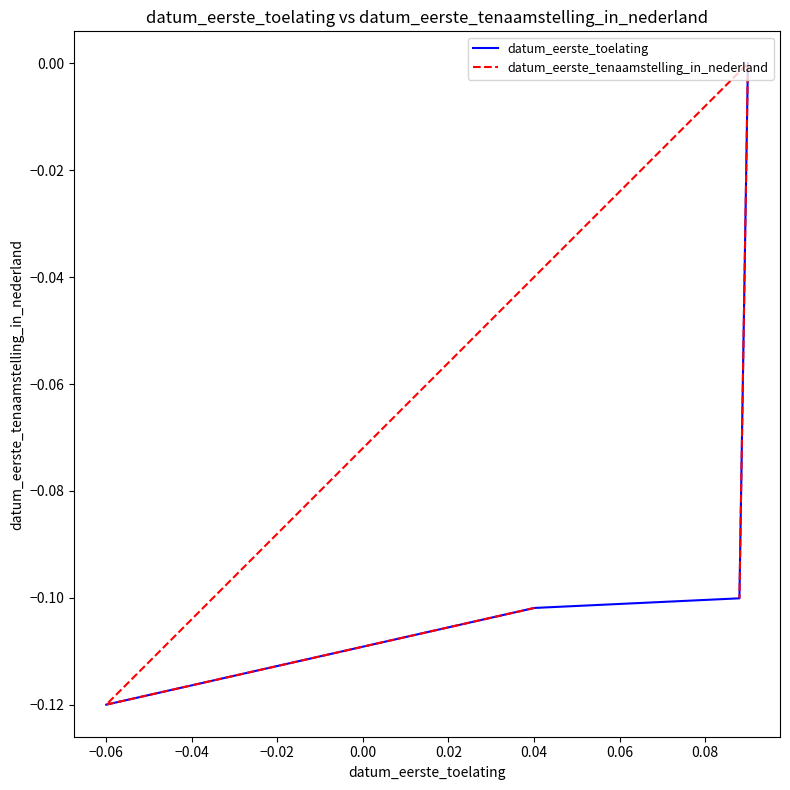

Where is the first local minimum for datum_eerste_tenaamstelling_in_nederland?

−0.06